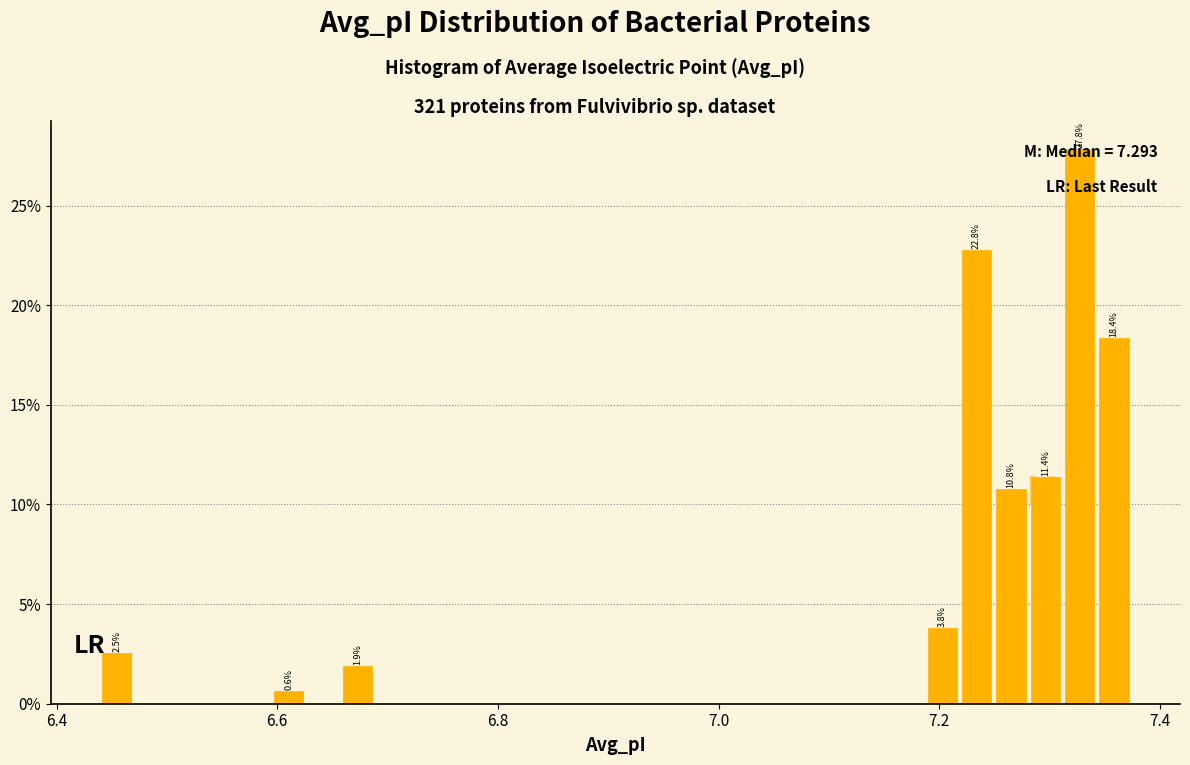

Around what value on the x-axis is the tallest bar? Give the approximate position of its centre, as read against the axis.

7.32